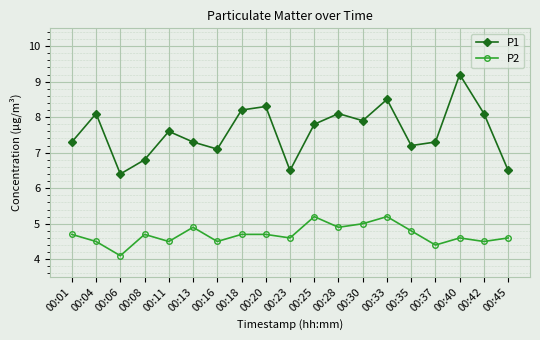

Which series has the largest total across all categories?

P1